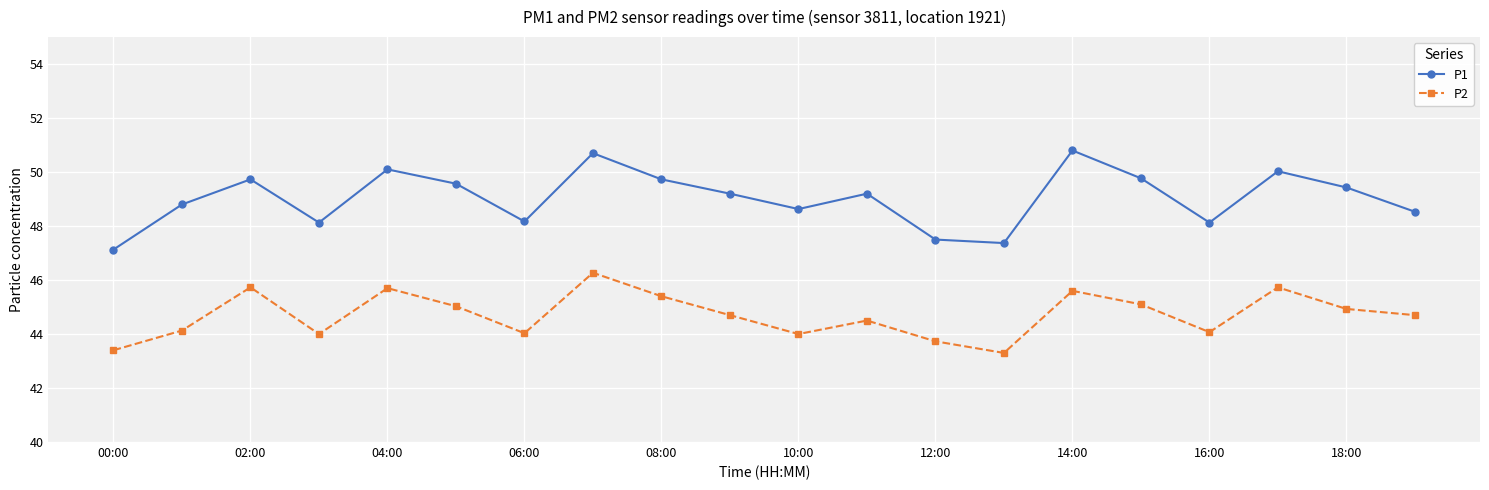

What is the maximum value shown in the chart?

50.8